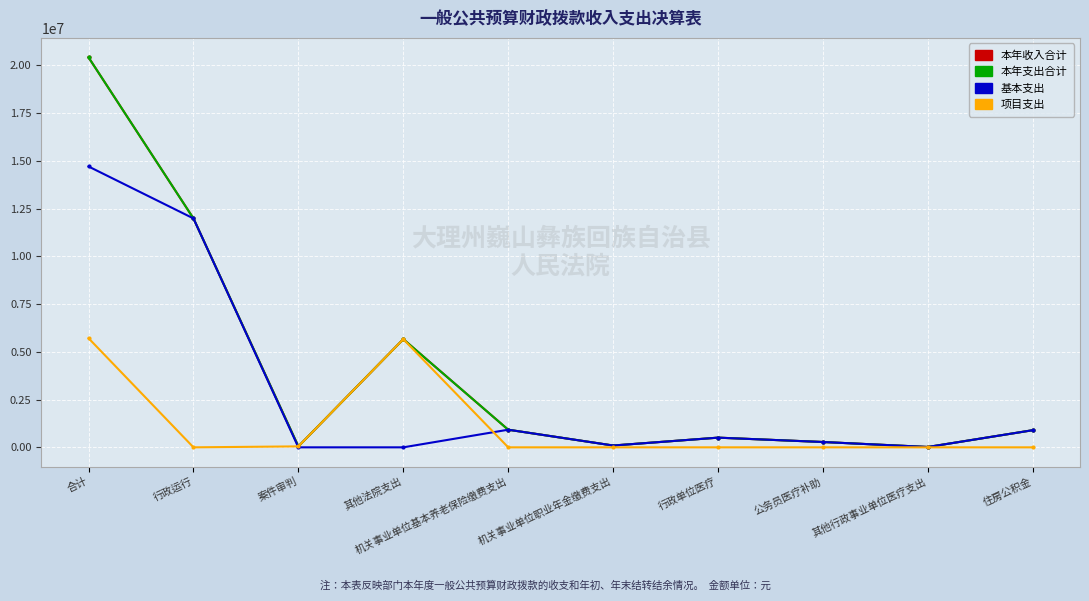

What is the sum of the 本年收入合计 values at 住房公积金 and 合计?

21316753.6